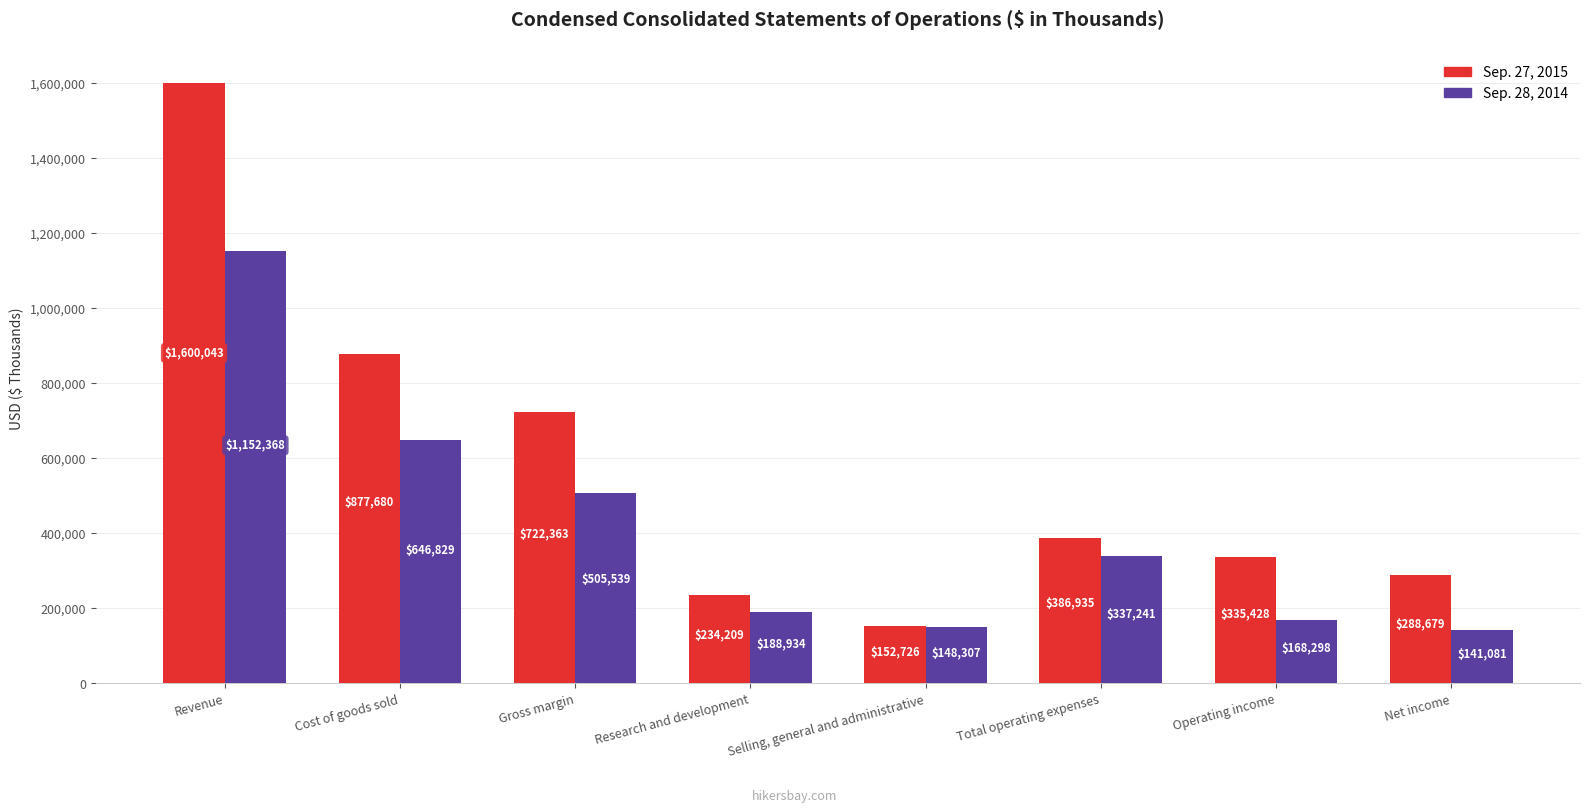

Which series has the widest spread of values?

Sep. 27, 2015